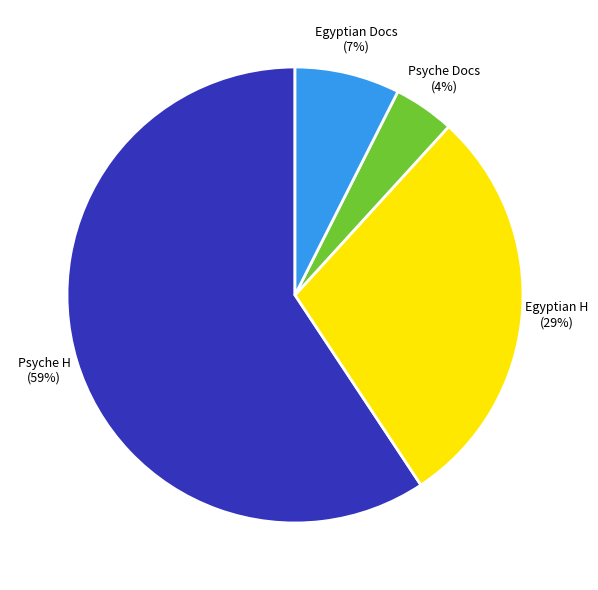

To the nearest percent, what is the average slice percentage?

25%